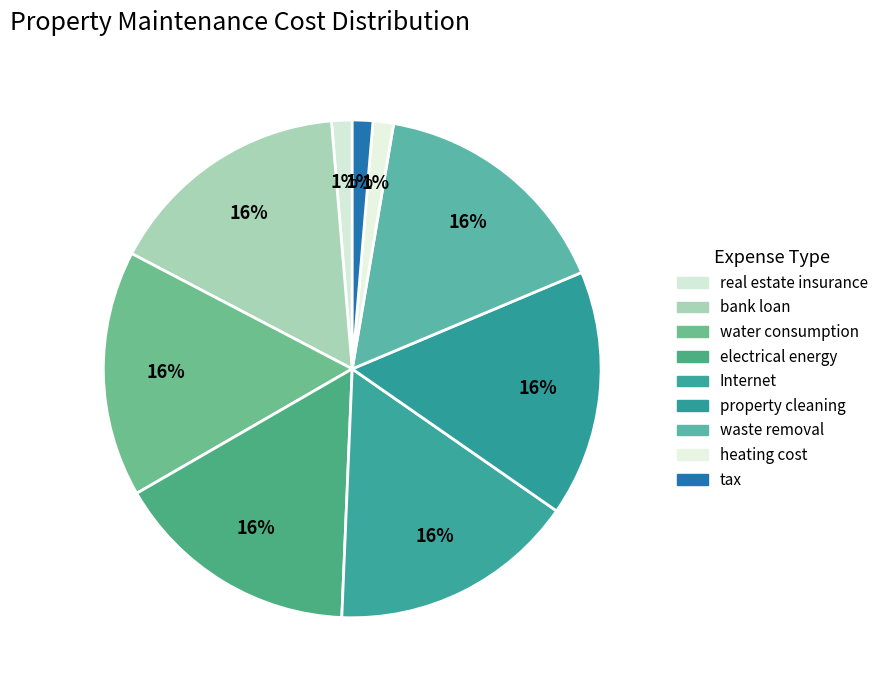

What is the total percentage of water consumption and bank loan?

32.0%